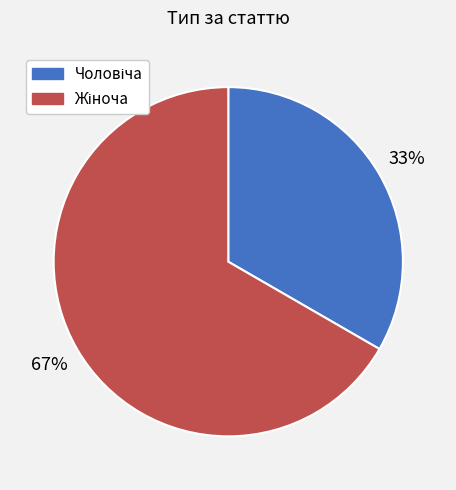

Does any single category account for the majority?

Yes